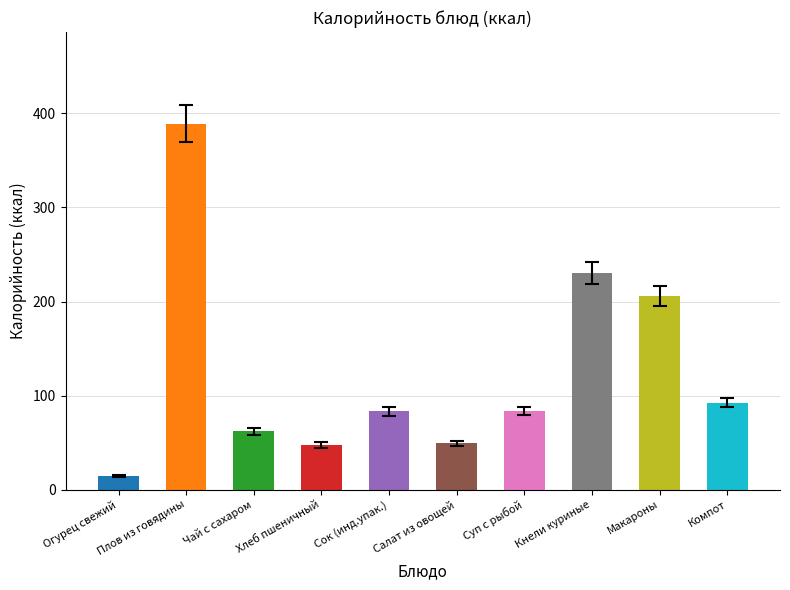

What is the label of the 3rd bar from the right?

Кнели куриные